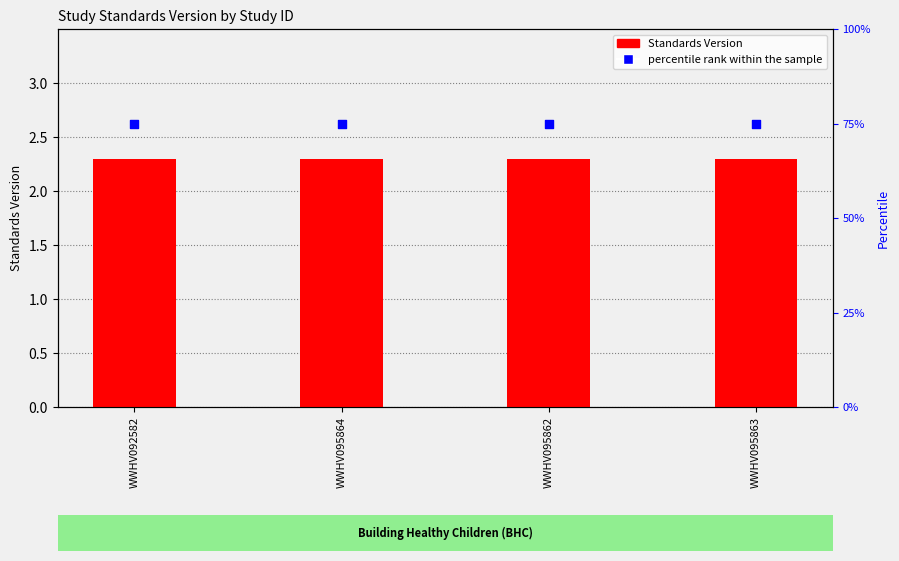

At how many categories does at least one series exceed 20?

4